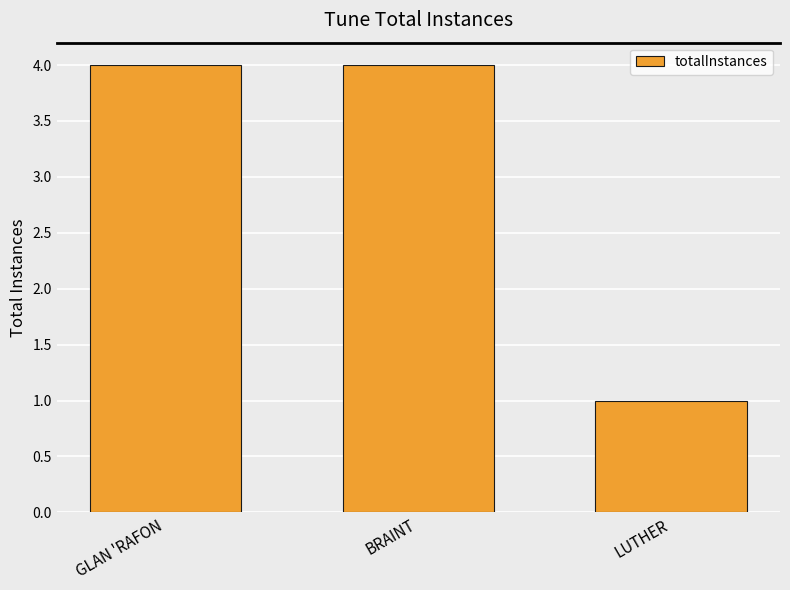

What is the value of the 2nd bar from the left?

4